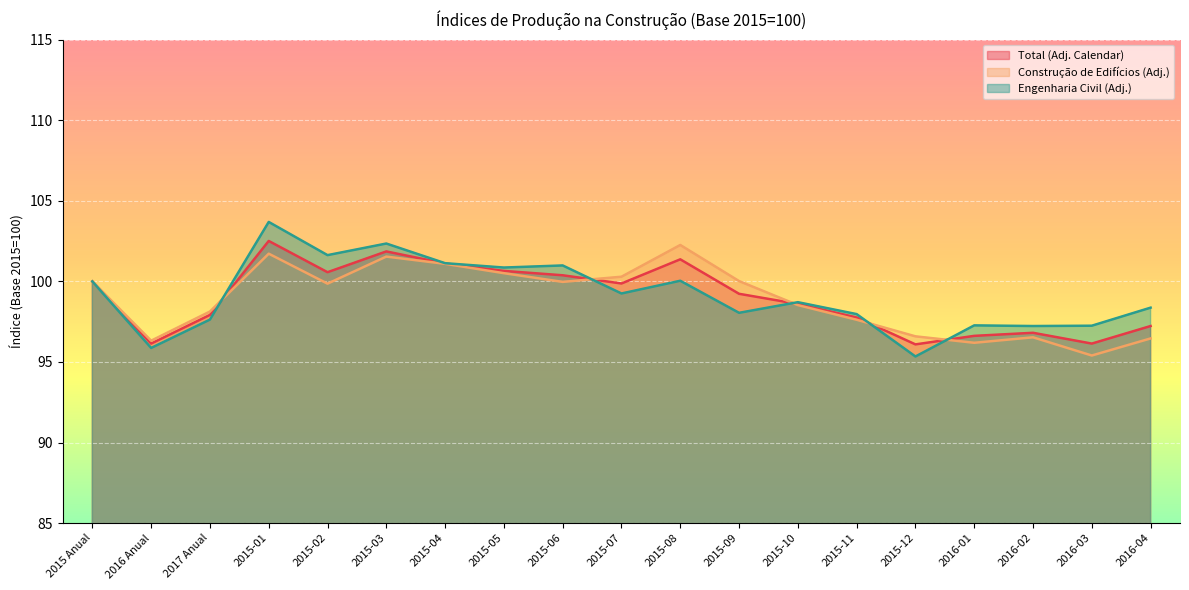

Between which two adjacent categories do Engenharia Civil (Adj.) and Total (Adj. Calendar) first intersect?

2017 Anual and 2015-01